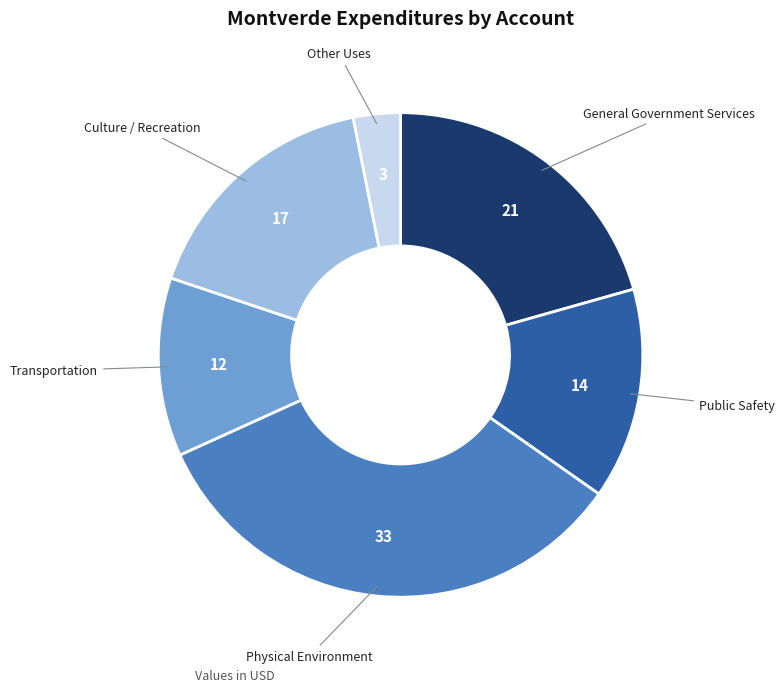

Rank the categories by value from lowest to highest.

Other Uses, Transportation, Public Safety, Culture / Recreation, General Government Services, Physical Environment